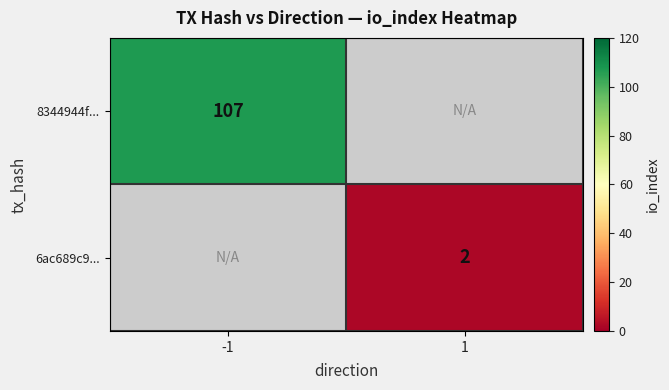

Which series has the widest spread of values?

8344944f...